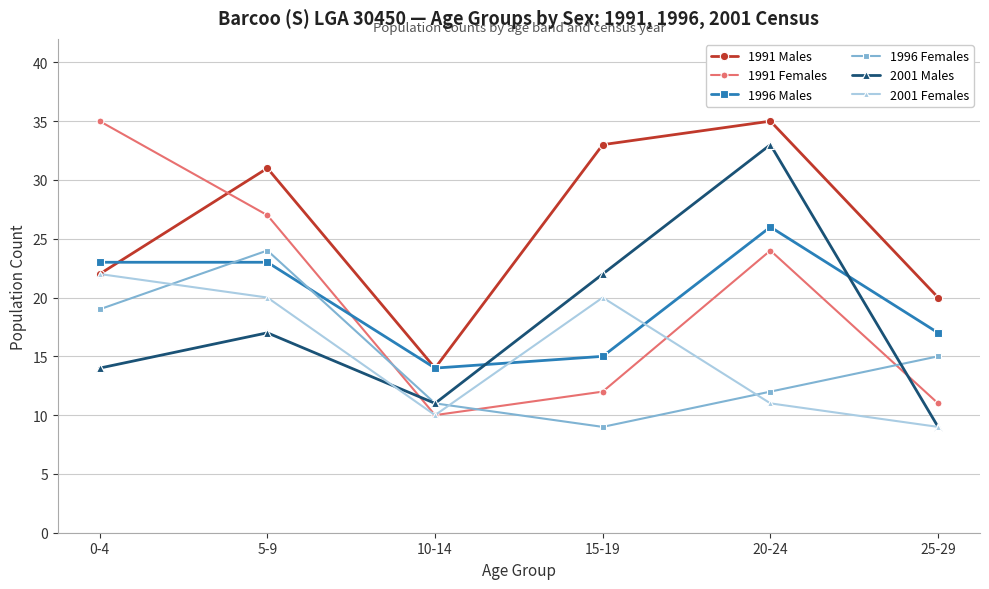

True or false: 1991 Males has more than 2 interior local peaks.

False